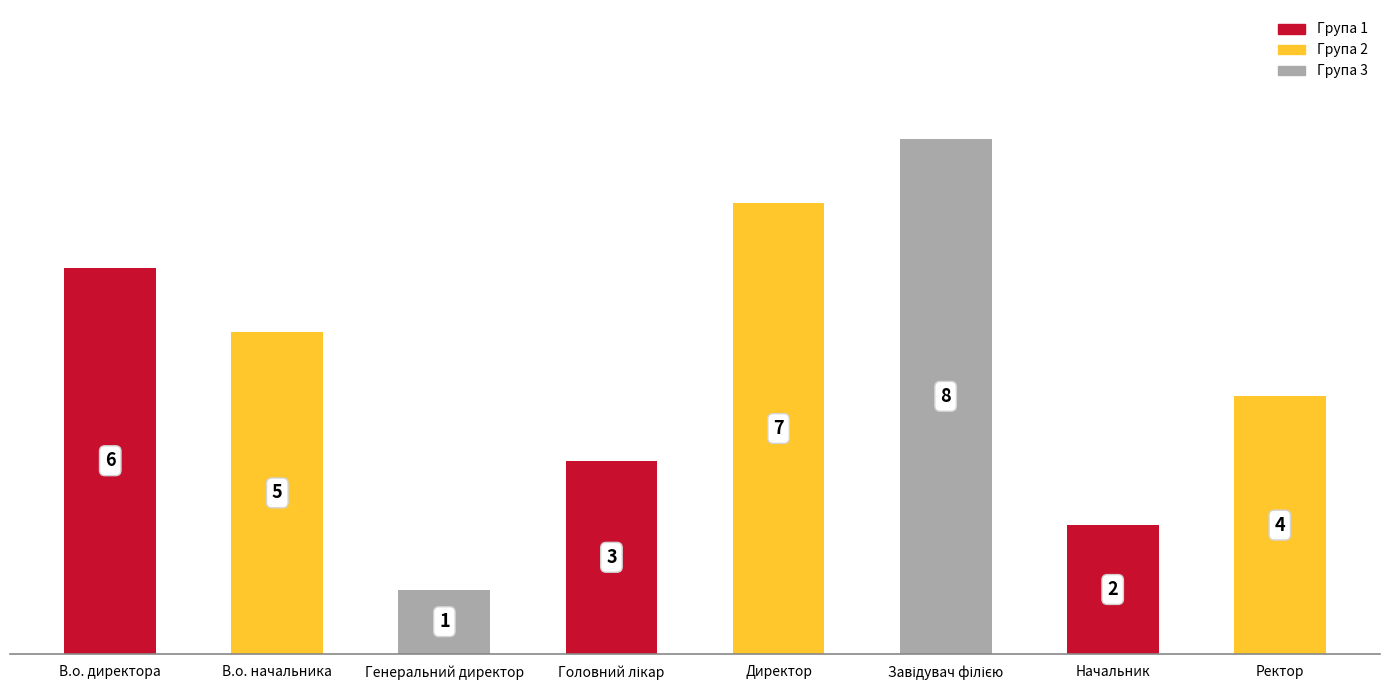

What is the maximum value shown in the chart?

8